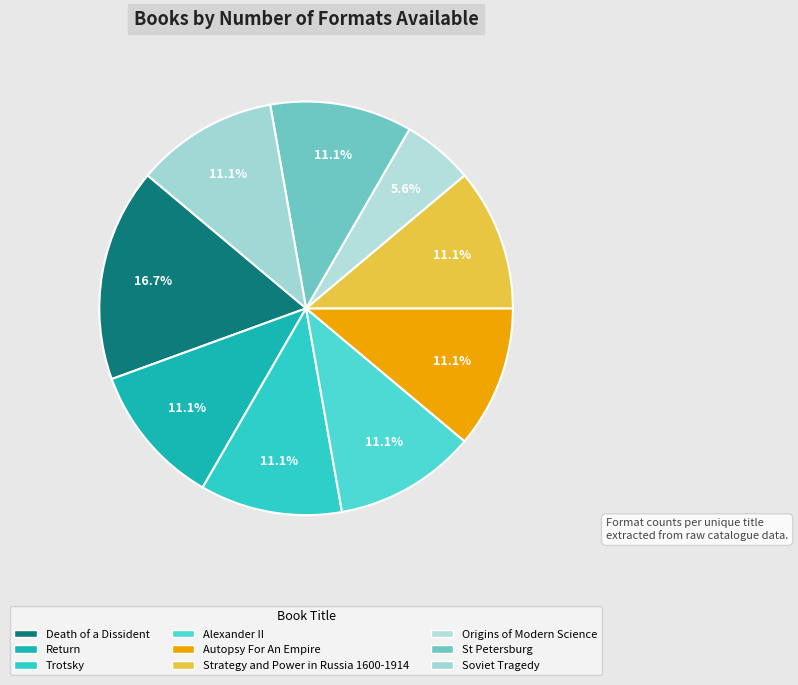

Between Autopsy For An Empire and St Petersburg, which is larger?

Autopsy For An Empire